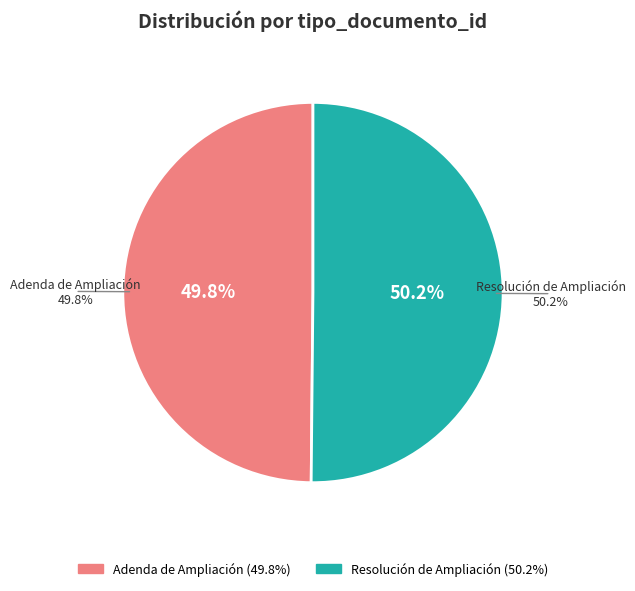

To the nearest percent, what is the average slice percentage?

50%